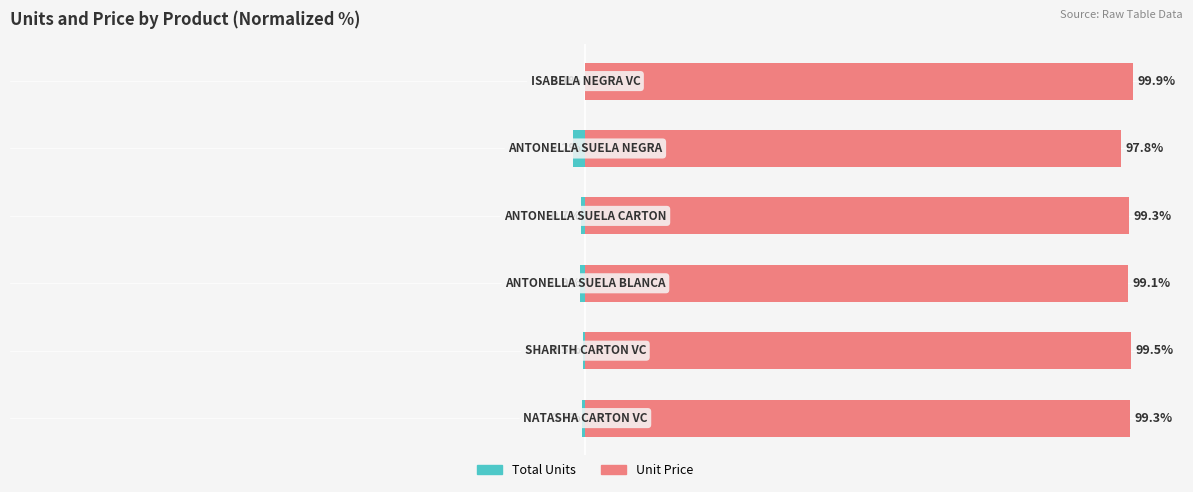

Which series has the widest spread of values?

Total Units